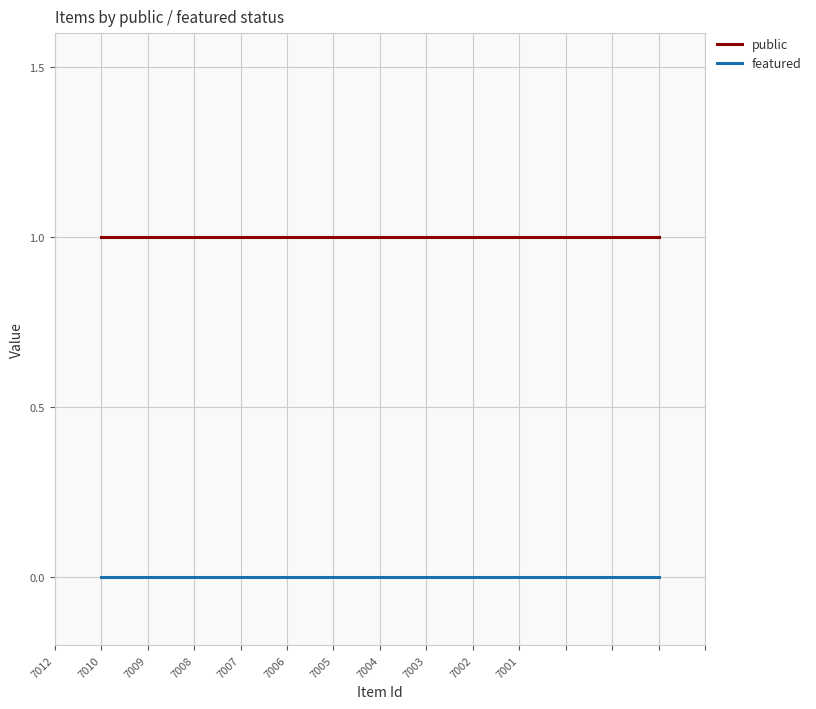

List the series in order of their overall mean, lowest first.

featured, public